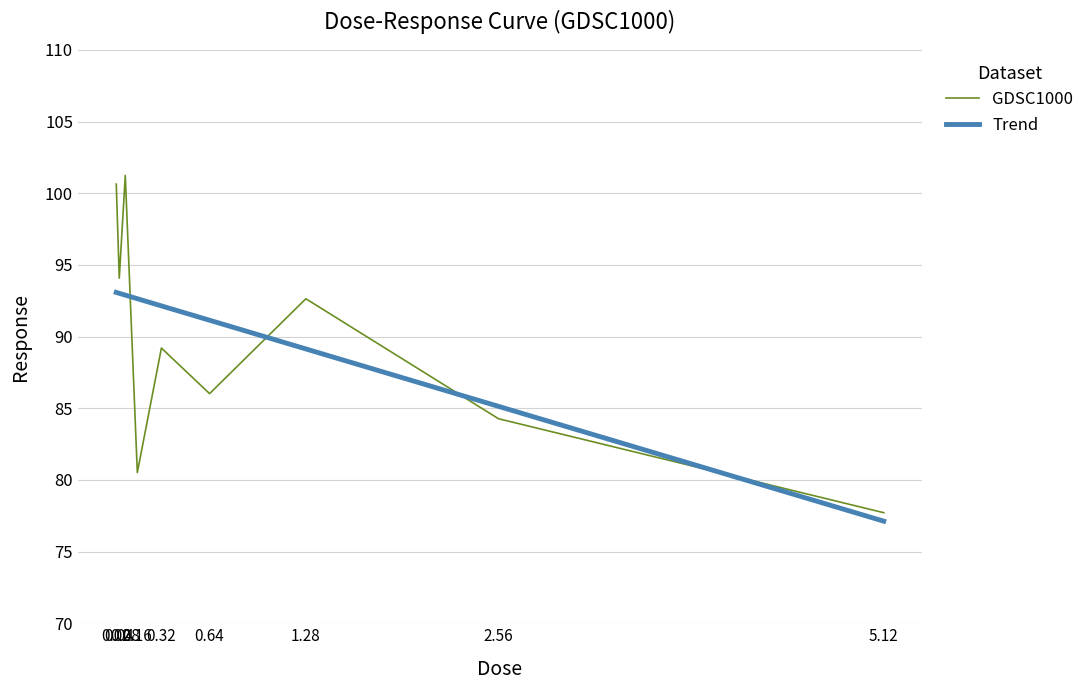

The value at 0.08 is 33.9. True or false?

False